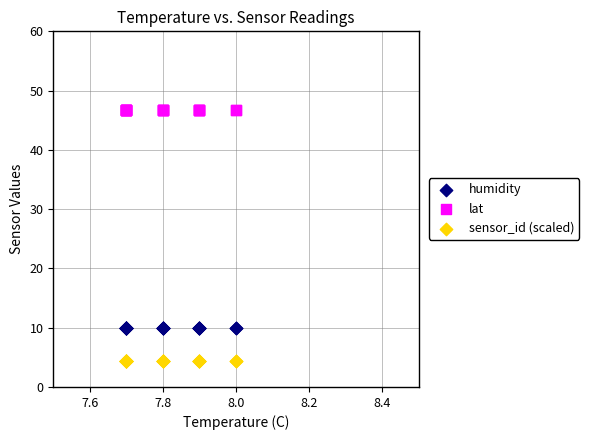

Which series contains the lowest Y value?

sensor_id (scaled)